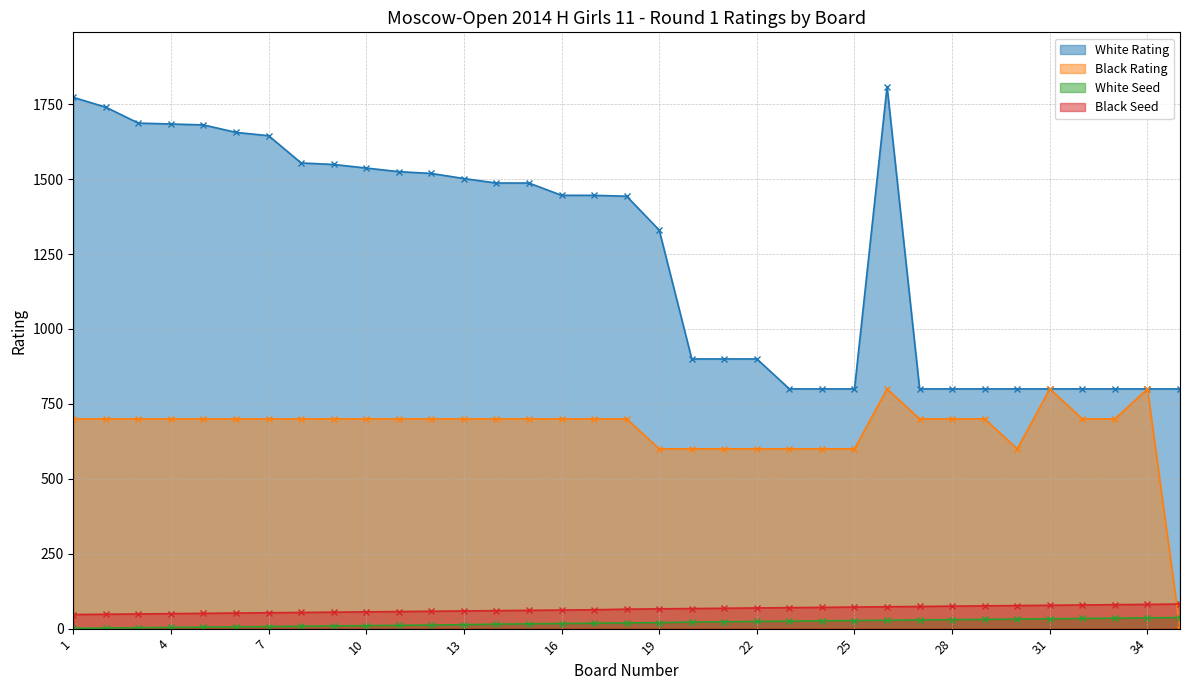

Which series ends up on top after the final intersection of Black Seed and Black Rating?

Black Seed